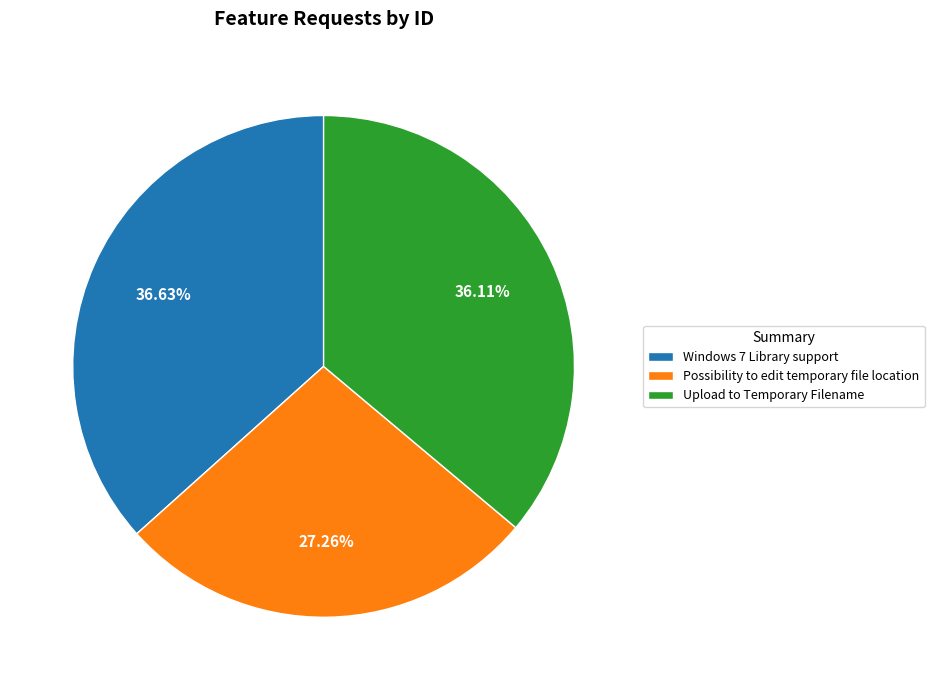

What percentage is the Windows 7 Library support slice, to the nearest percent?

37%